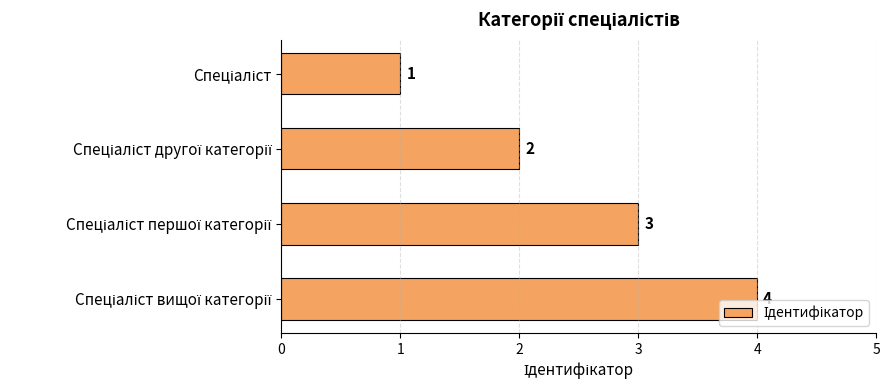

Count the values in the range 2 to 4.

3